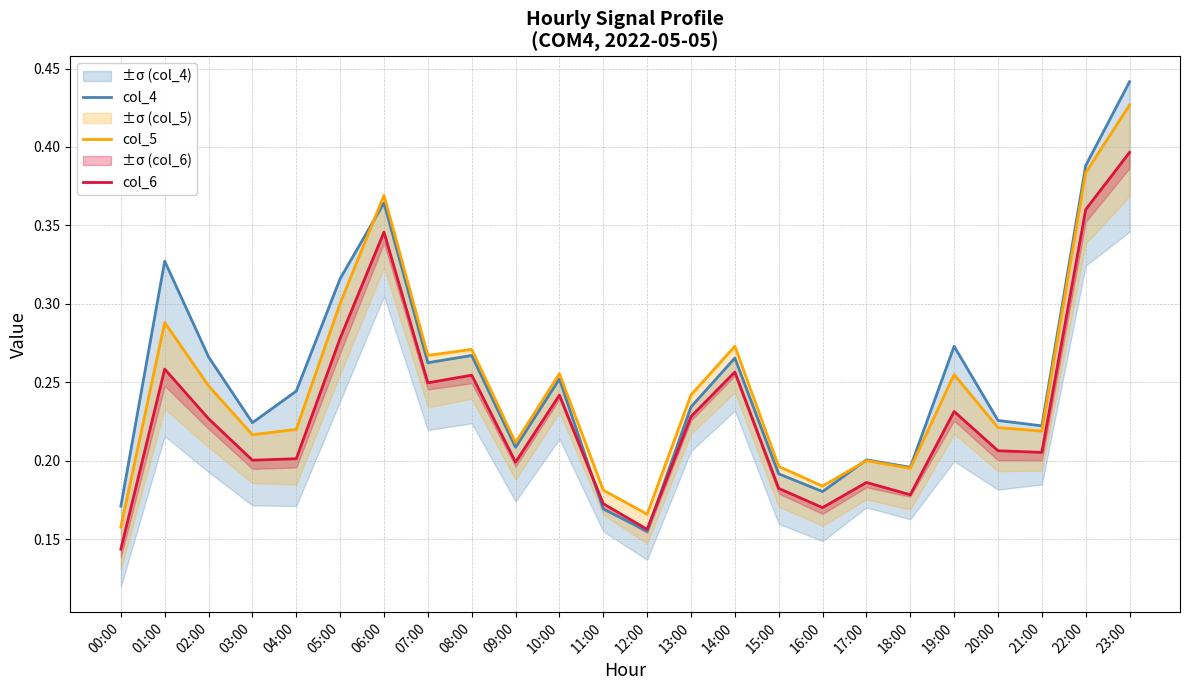

At which category is the sum across all series the highest?

23:00